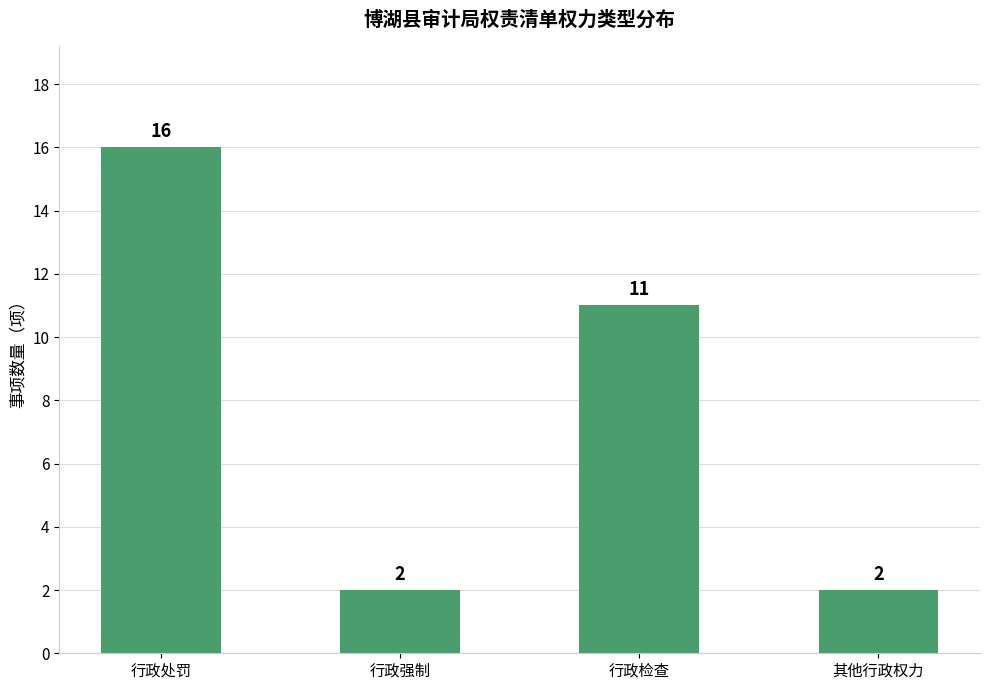

What is the ratio of the value at 行政处罚 to the value at 行政检查?

1.5